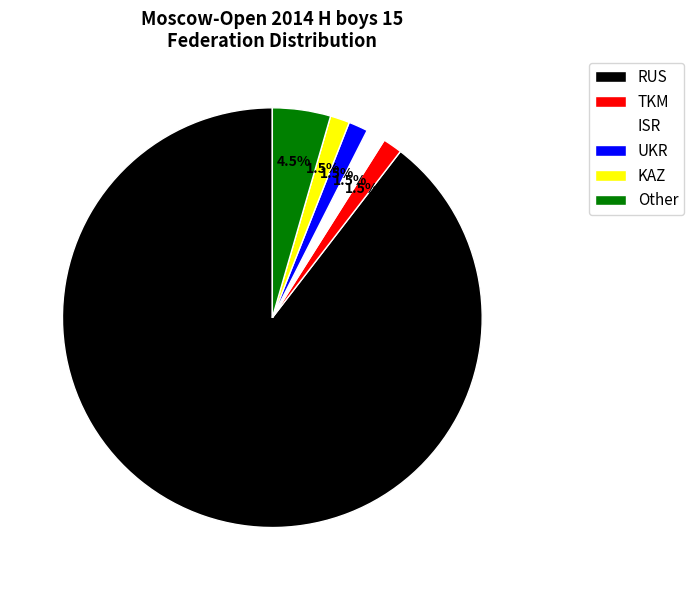

To the nearest percent, what is the combined percentage of ISR and TKM?

3%